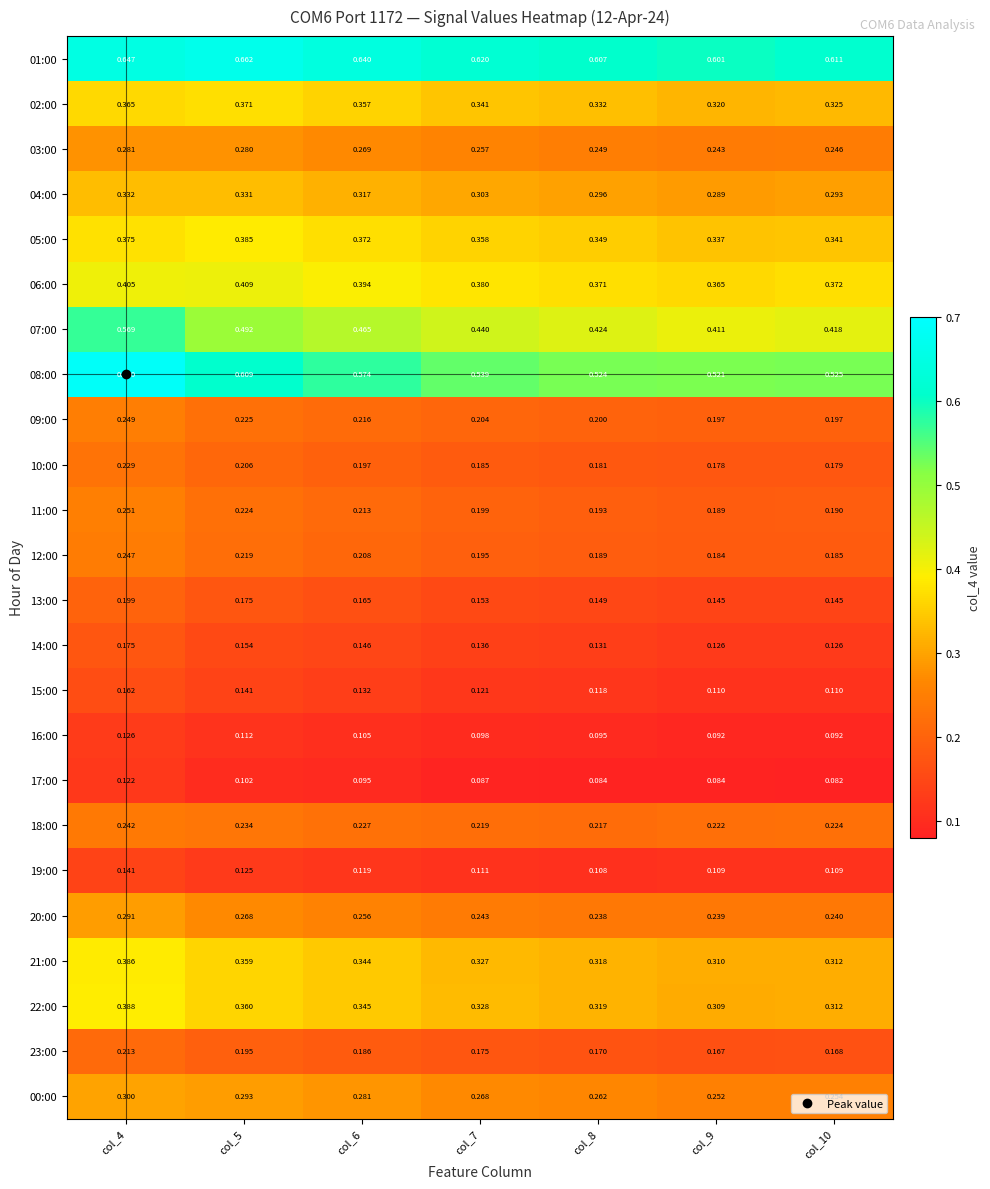

Is the value of 20:00 at col_5 greater than the value of 15:00 at col_6?

Yes